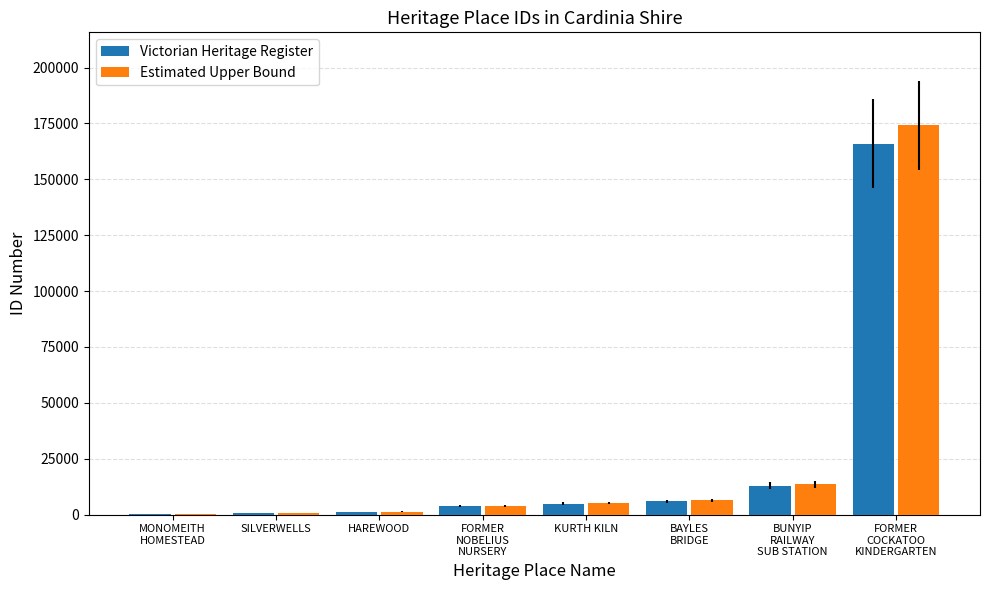

How many groups of bars are there?

8